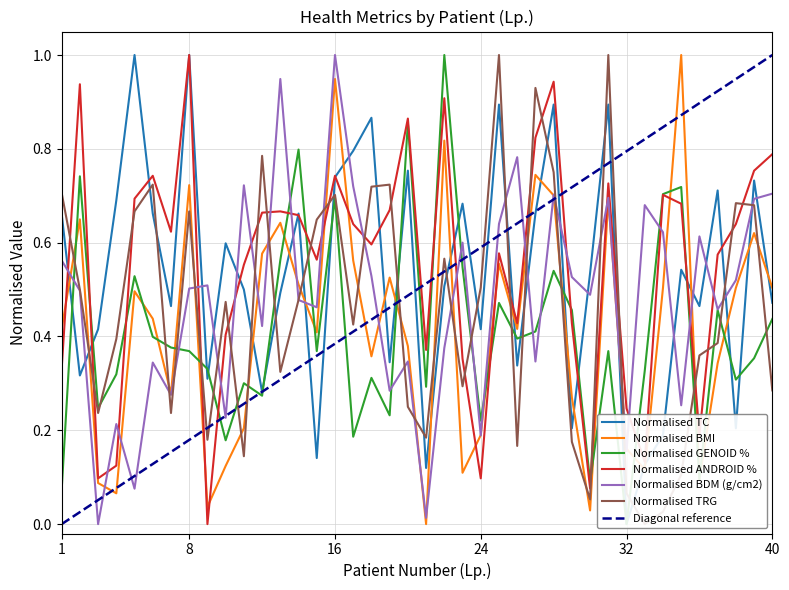

At which category is the sum across all series the highest?

16